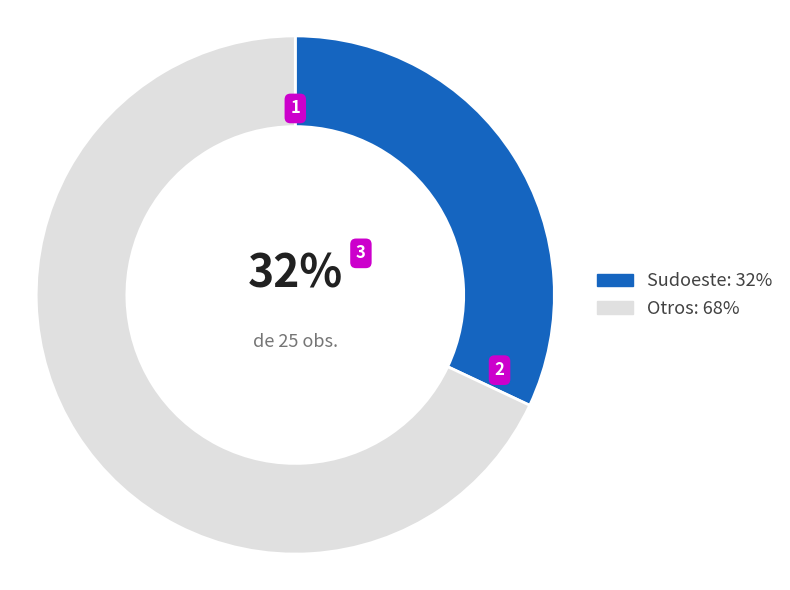

Is there any slice that represents more than half of the pie?

Yes